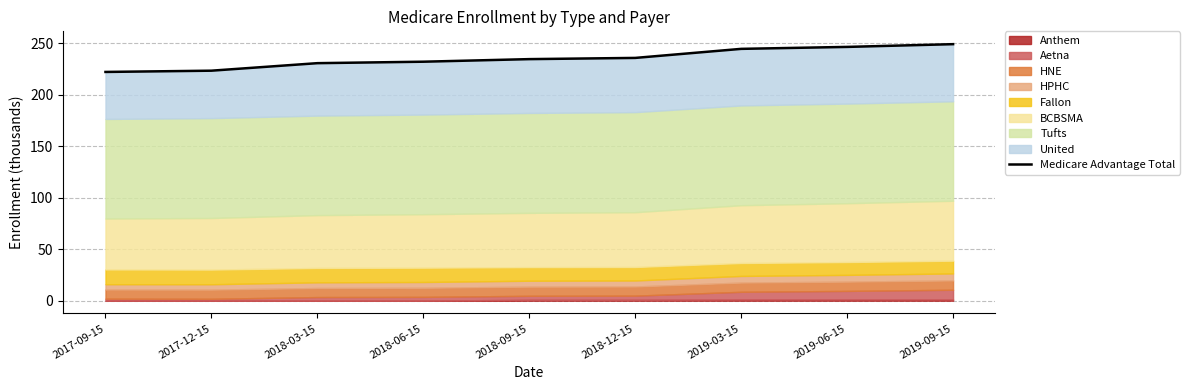

Which category has the lowest value across all series?

2017-09-15